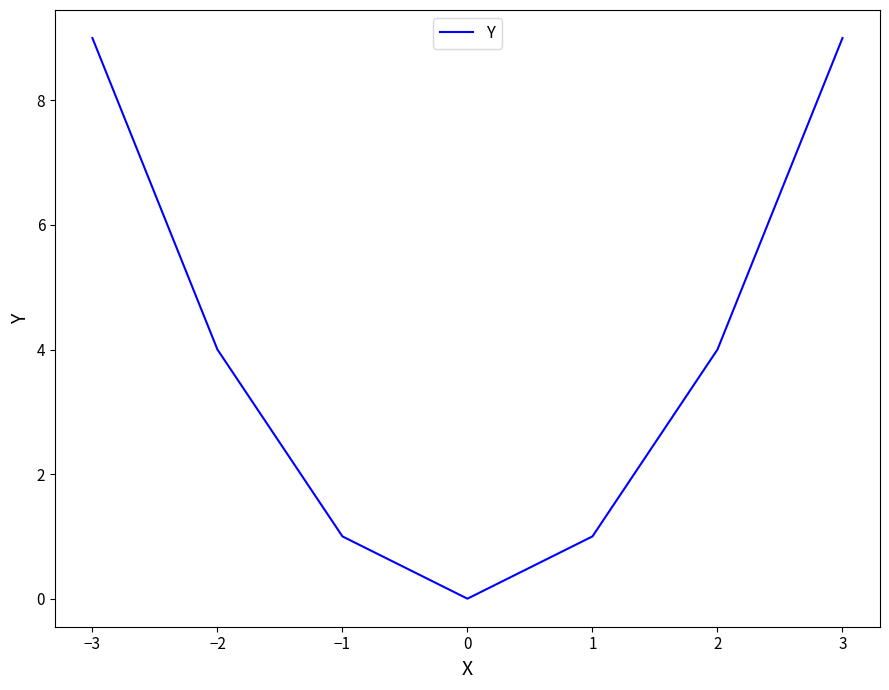

True or false: the data shows 5 at −1.

False